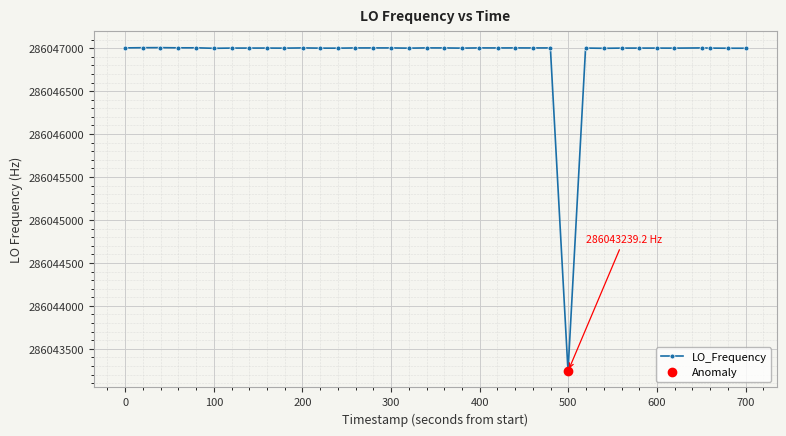

What is the minimum value for LO_Frequency?

286043239.2